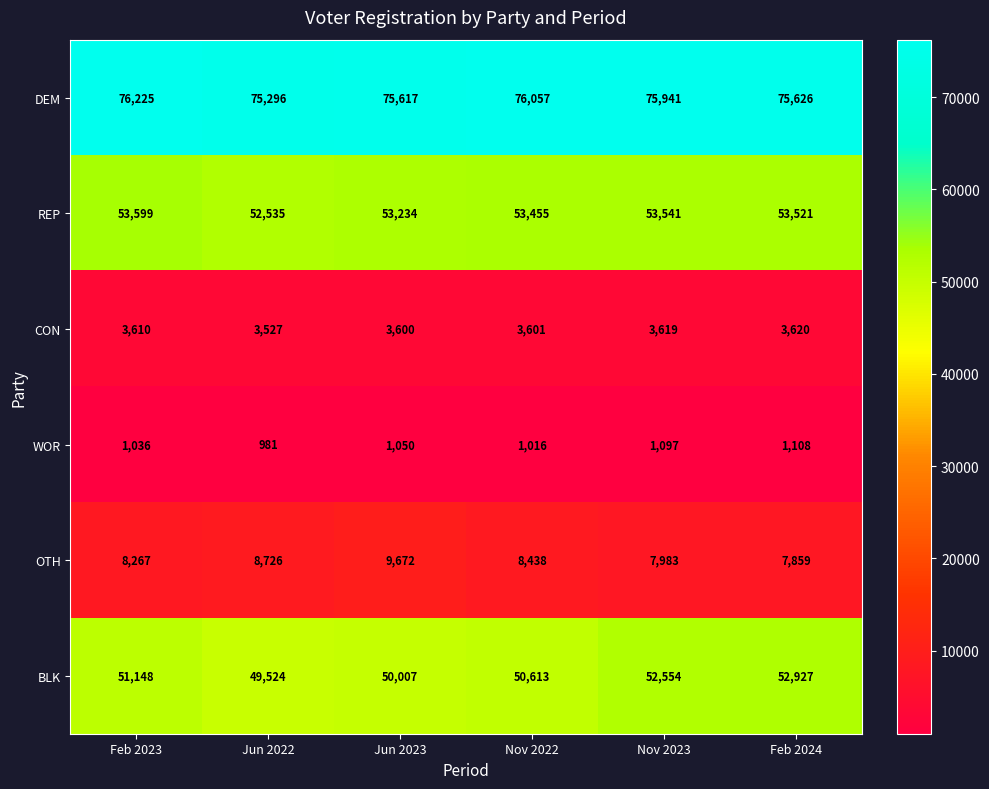

Which series changed the most between Feb 2023 and Nov 2022?

BLK